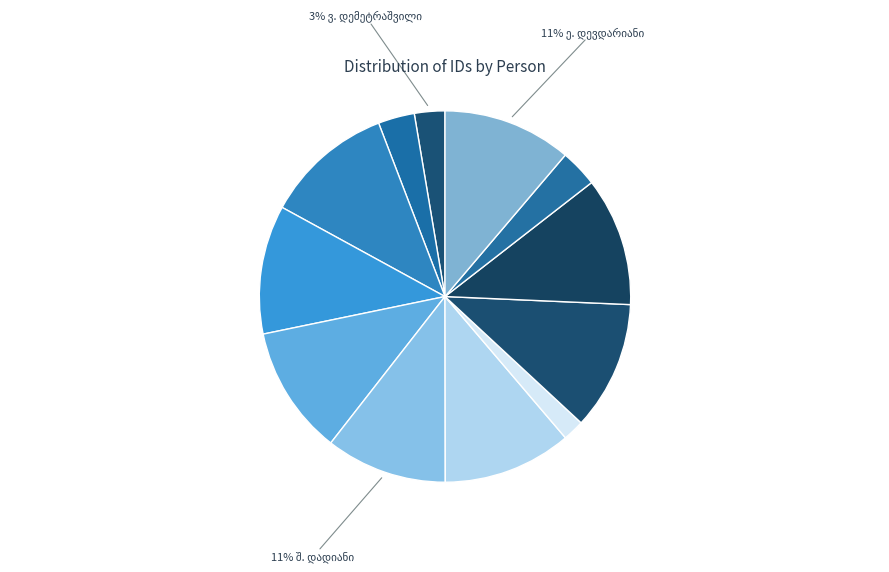

Is there any slice that represents more than half of the pie?

No